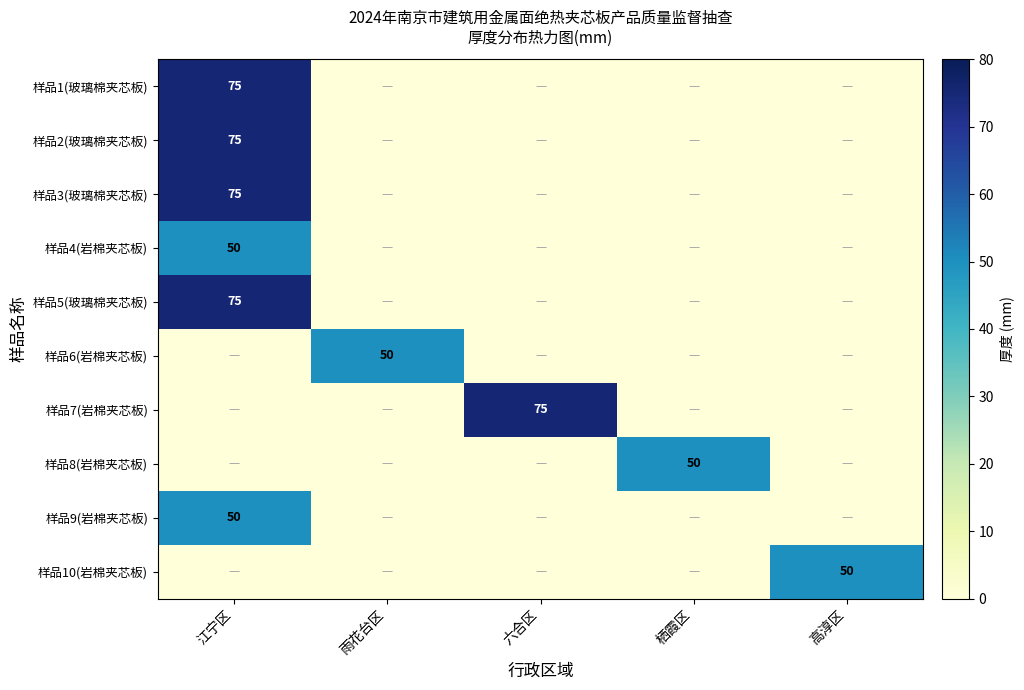

Is it true that 样品8(岩棉夹芯板) equals 50 at 栖霞区?

True